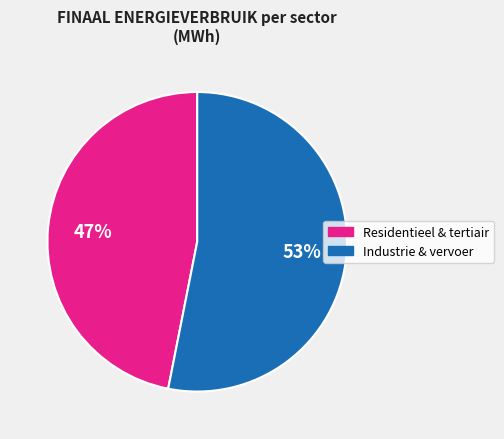

Is there any slice that represents more than half of the pie?

Yes